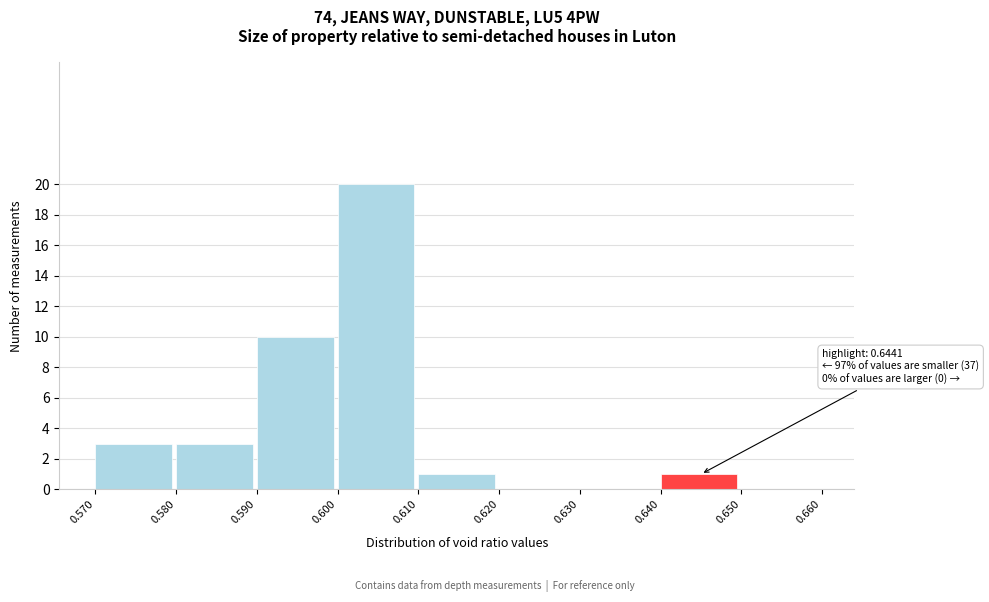

Over which range of the x-axis is the bar tallest?

0.600 to 0.610